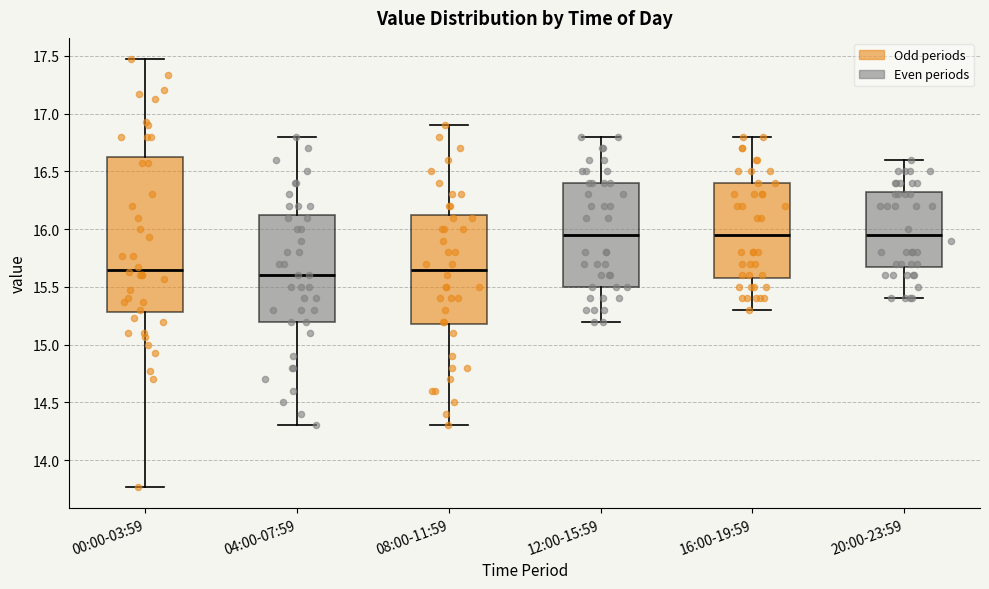

Reading left to right, transcribe this box plot: for each box, give where its median line is, the range the box spans, and where its two whiskers end, as read against the y-axis. The values are not printed on the chart, so give them approximately, as read against the axis.

00:00-03:59: median 15.65, box 15.30 to 16.65, whiskers 13.75 to 17.45
04:00-07:59: median 15.60, box 15.20 to 16.15, whiskers 14.30 to 16.80
08:00-11:59: median 15.65, box 15.20 to 16.15, whiskers 14.30 to 16.90
12:00-15:59: median 15.95, box 15.50 to 16.40, whiskers 15.20 to 16.80
16:00-19:59: median 15.95, box 15.60 to 16.40, whiskers 15.30 to 16.80
20:00-23:59: median 15.95, box 15.70 to 16.35, whiskers 15.40 to 16.60